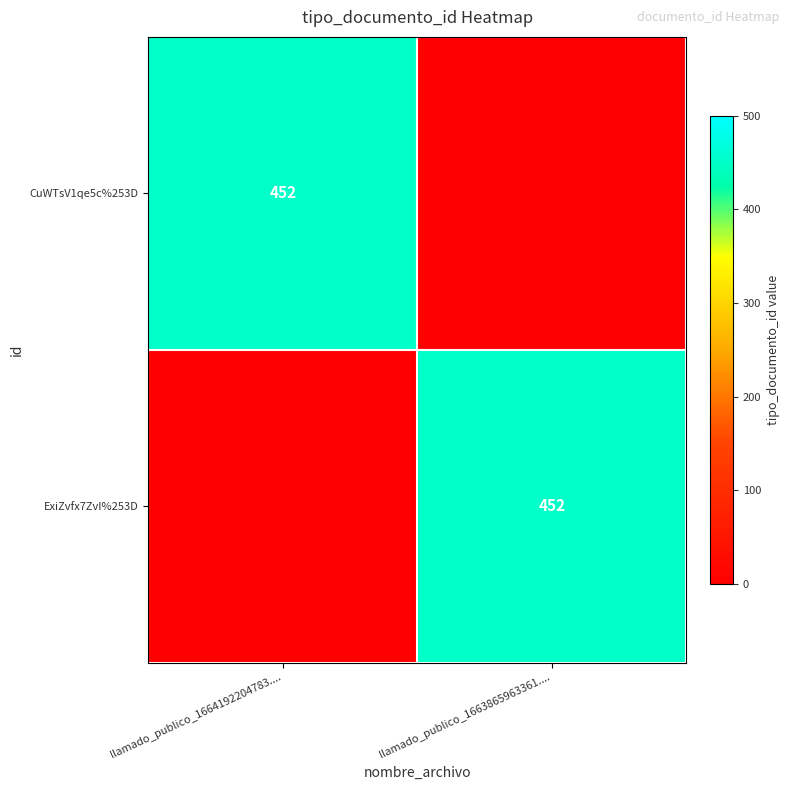

What is the spread (max minus min) of values at llamado_publico_1663865963361....?

452